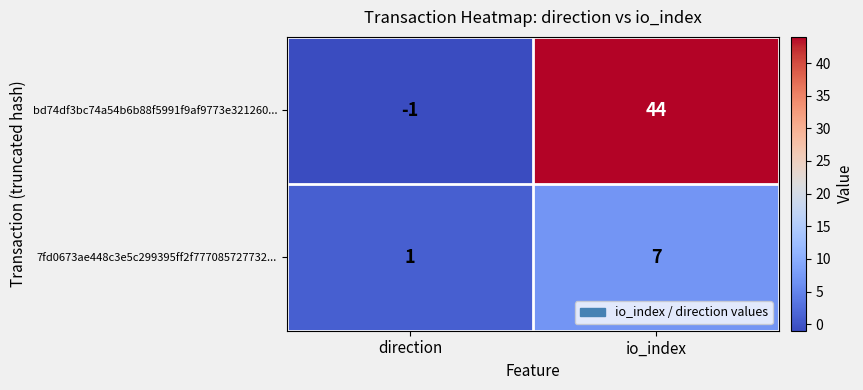

Which series has the largest total across all categories?

bd74df3bc74a54b6b88f5991f9af9773e321260...